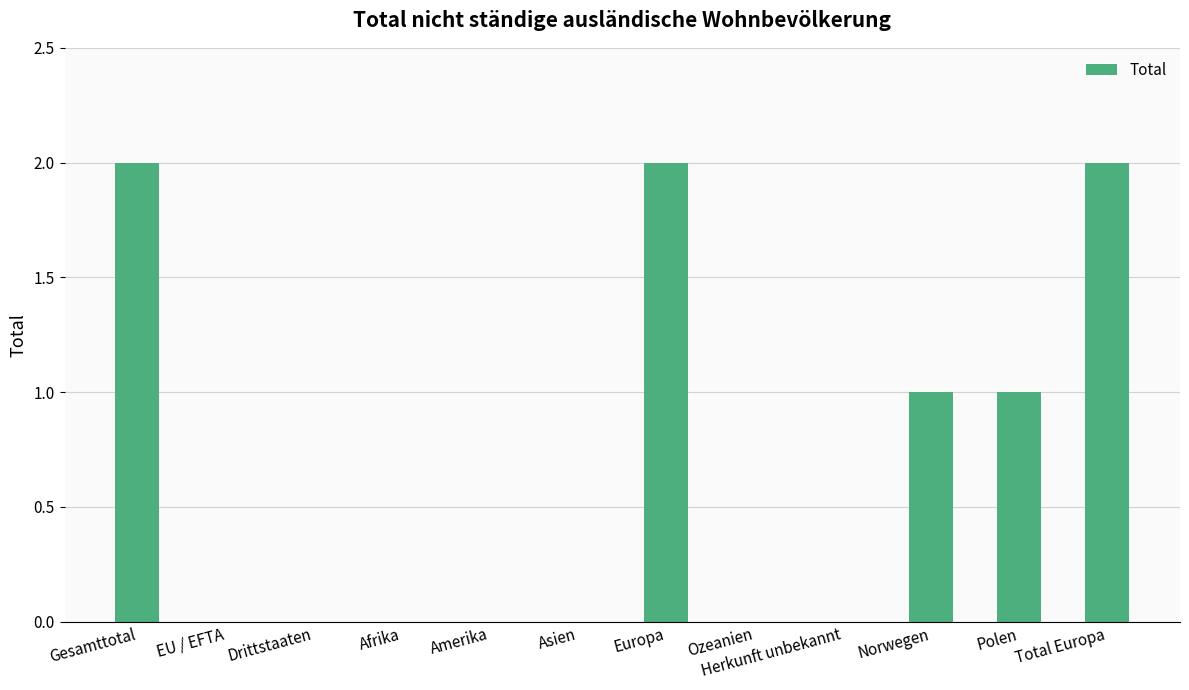

Is it true that the value at Amerika is 0?

True